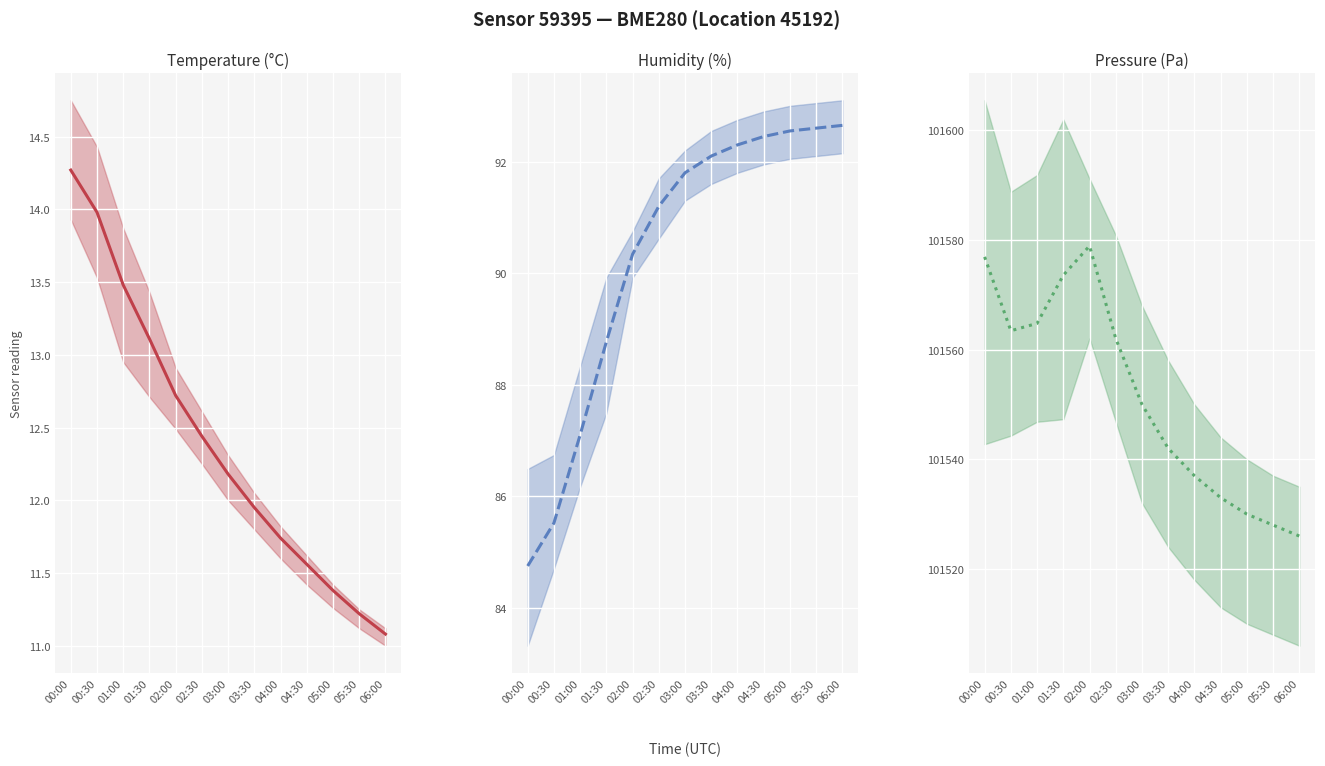

Is this an area chart (filled region under the line)?

No